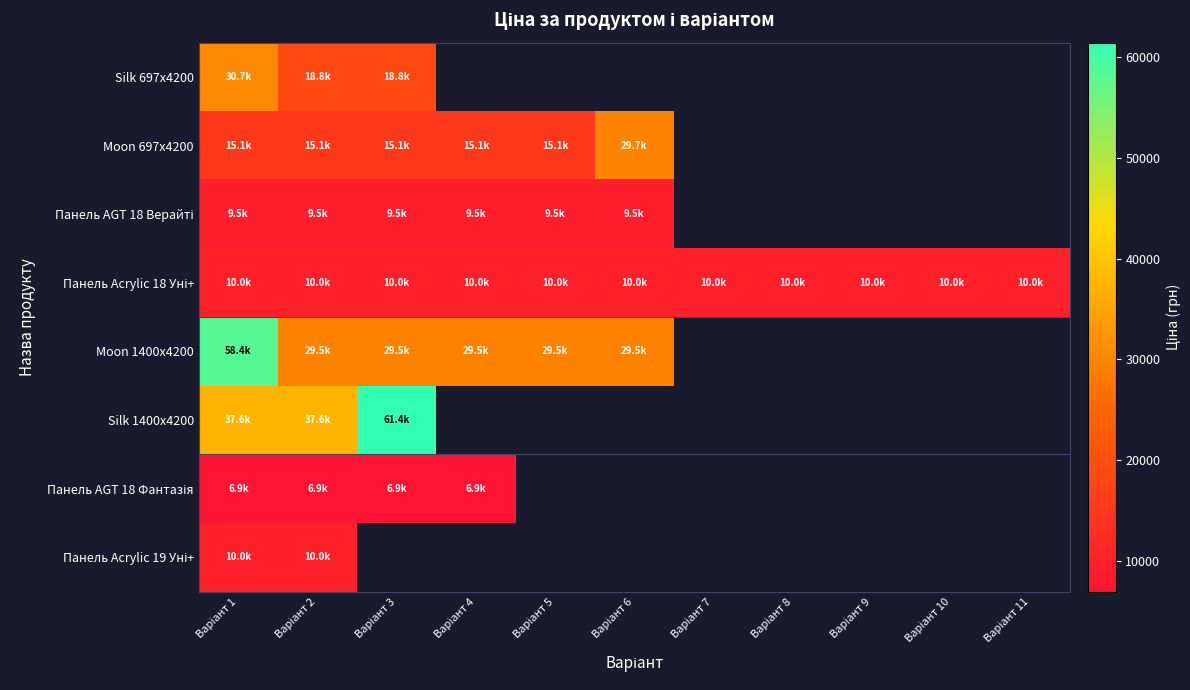

At which category is the sum across all series the highest?

Варіант 1